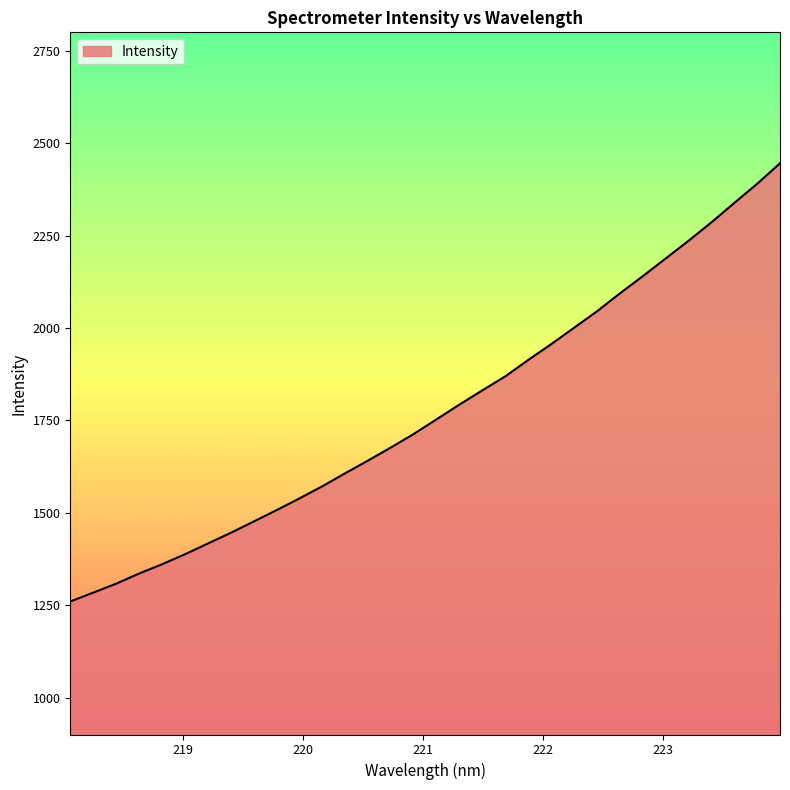

What is the difference between the maximum and minimum values?

1185.8